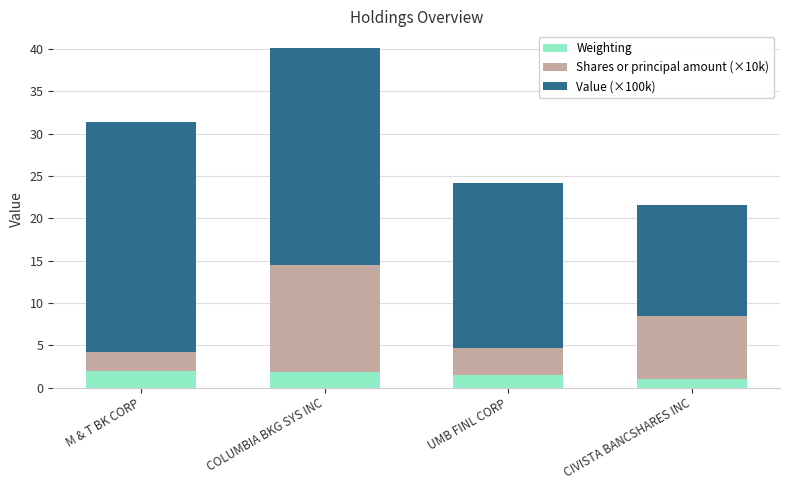

What is the total value across all series at CIVISTA BANCSHARES INC?

21.5